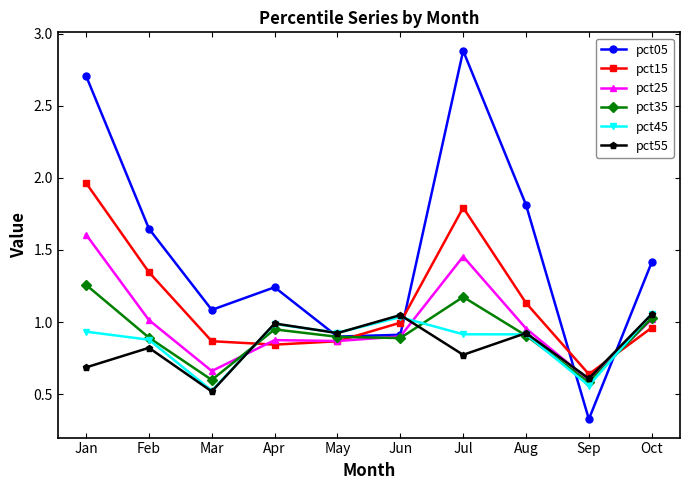

What is the minimum value for pct55?

0.5